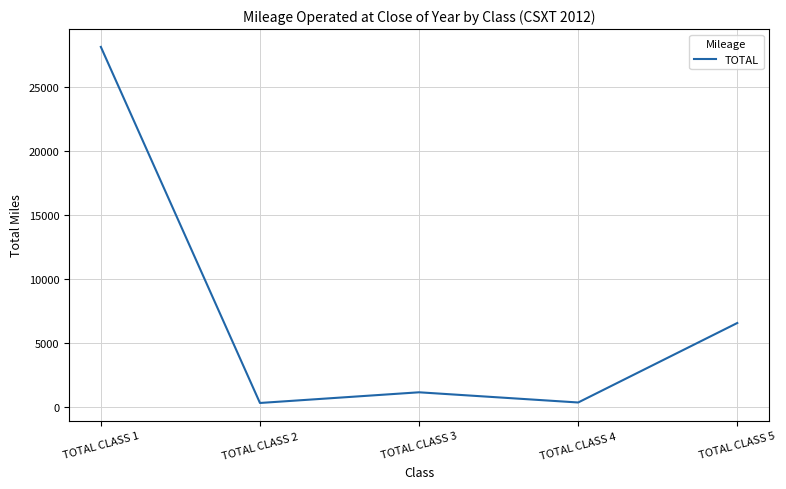

Where does the data first go above 1172?

TOTAL CLASS 1